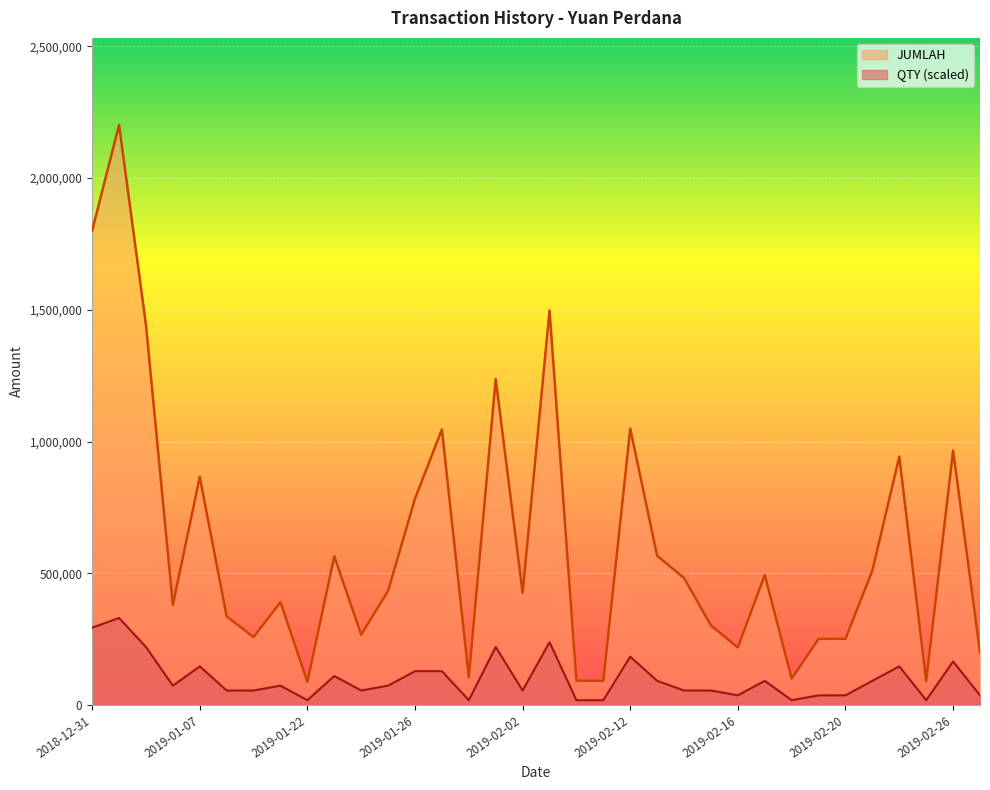

List the series in order of their peak value, lowest first.

QTY (scaled), JUMLAH